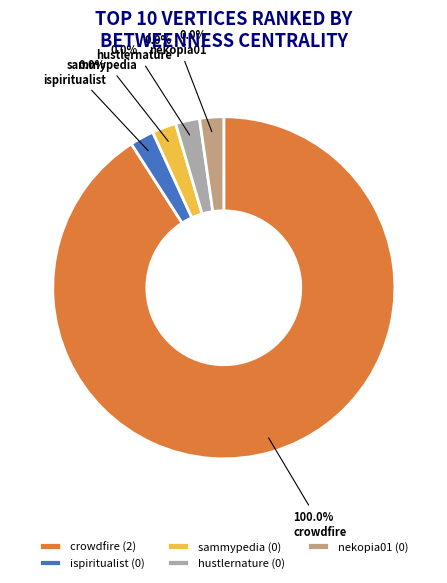

Is there any slice that represents more than half of the pie?

Yes